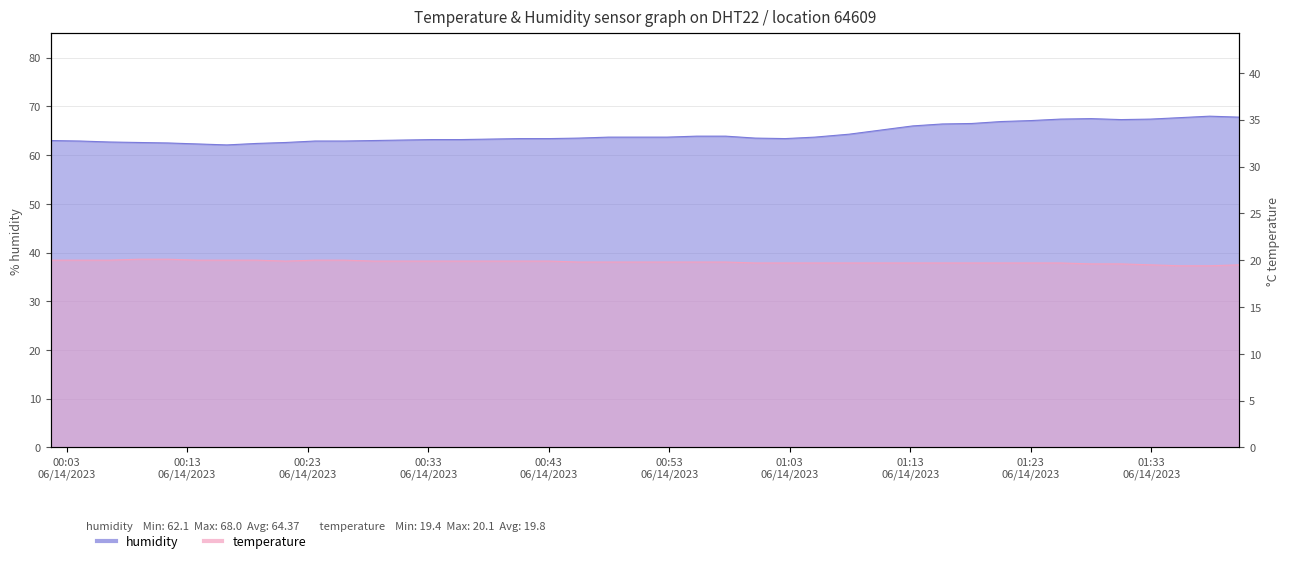

Which label corresponds to the largest value in the chart?

2023-06-14T01:37:50